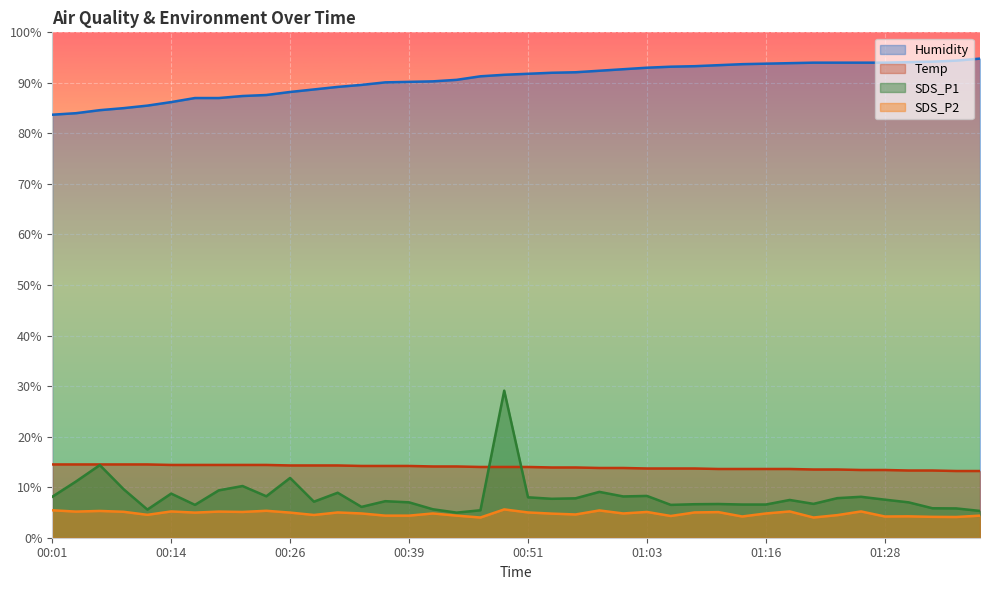

True or false: Humidity and SDS_P1 cross at least once.

False